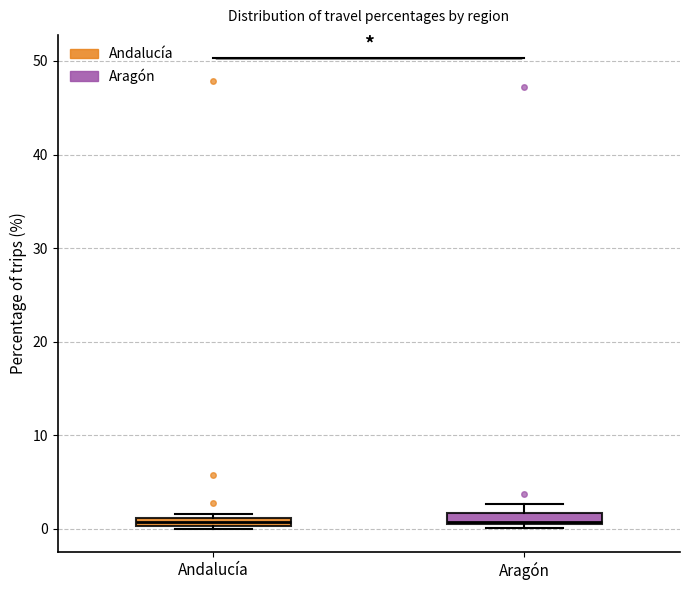

Where is the lower edge of the box for Aragón on the y-axis? The values are not printed on the chart, so give them approximately, as read against the axis.

0